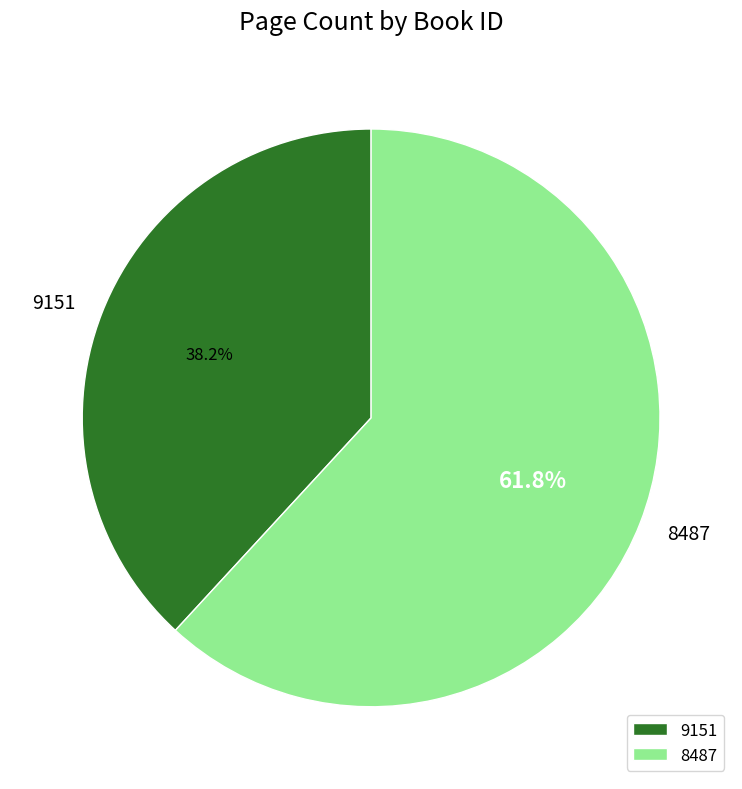

To the nearest percent, what is the average slice percentage?

50%